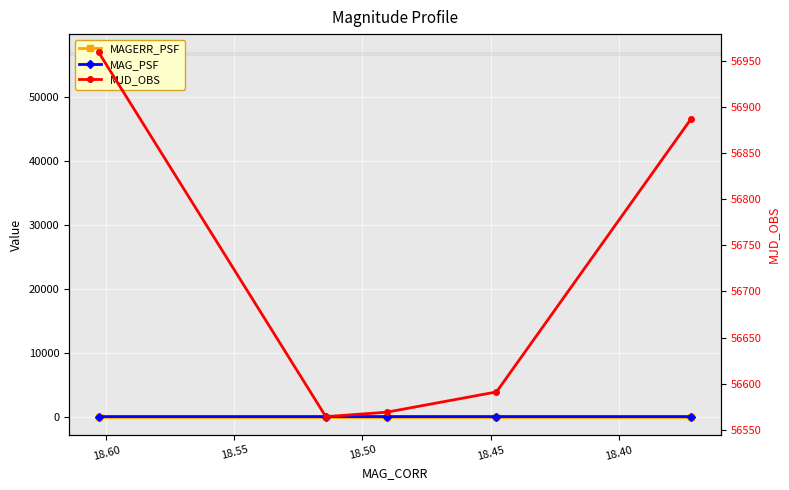

What is the difference between the MJD_OBS values at 18.50 and 18.45?

21.9